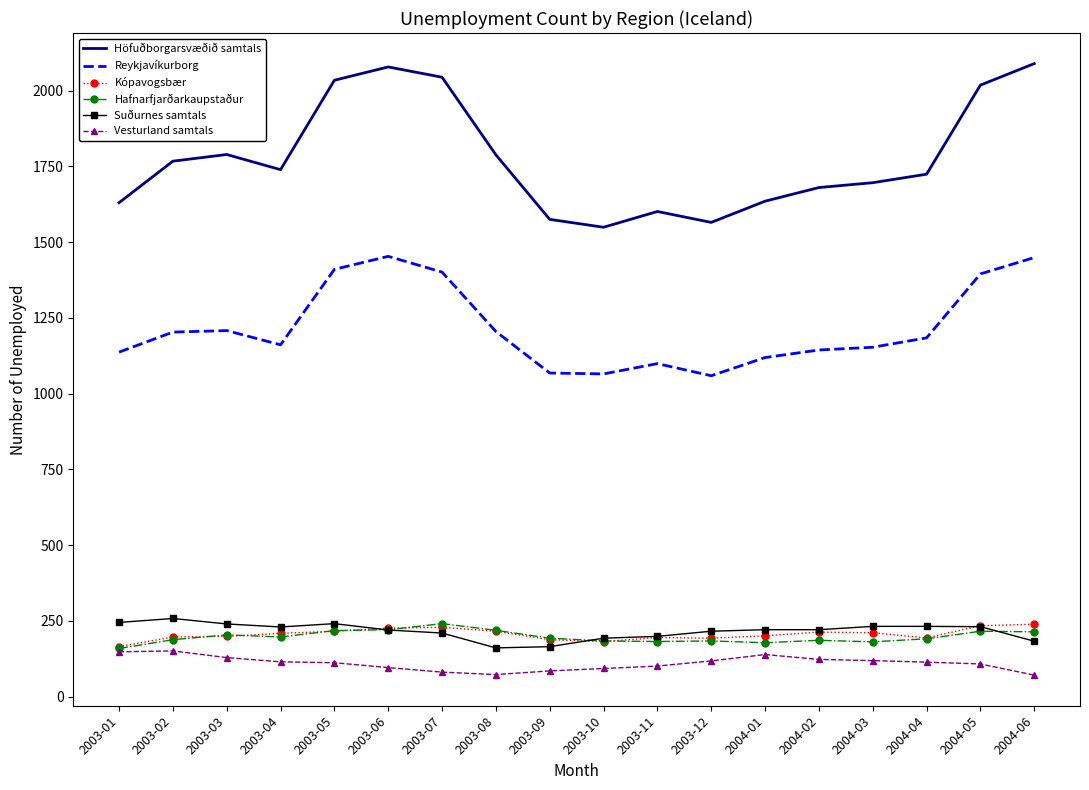

What is the smallest value displayed?

71